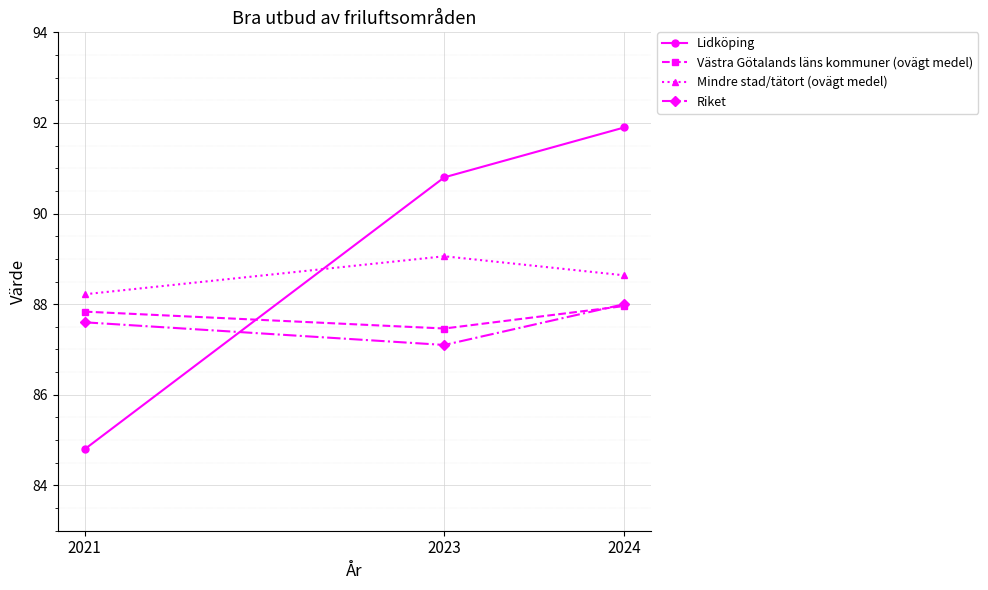

At which label does Riket reach its peak?

2024